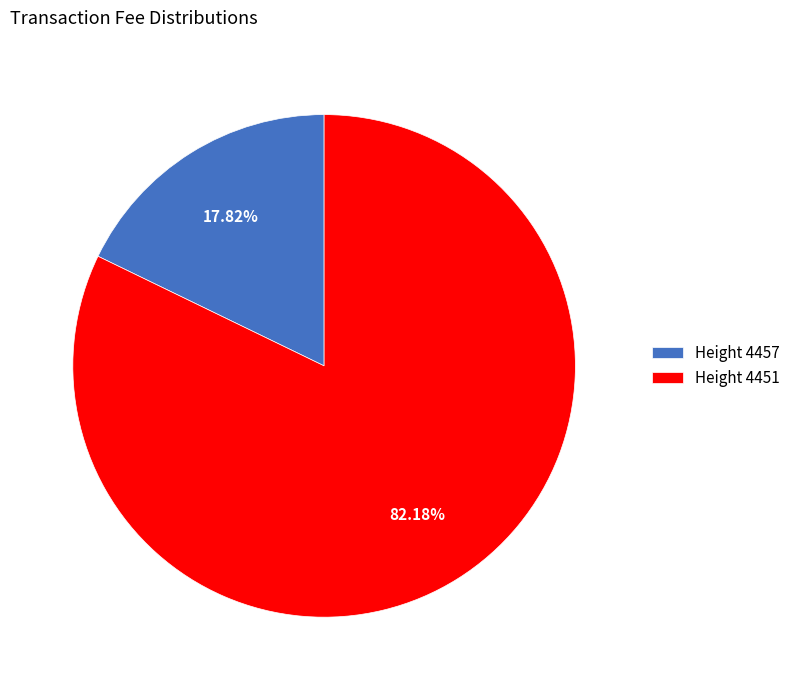

Which category has the biggest portion of the pie?

Height 4451